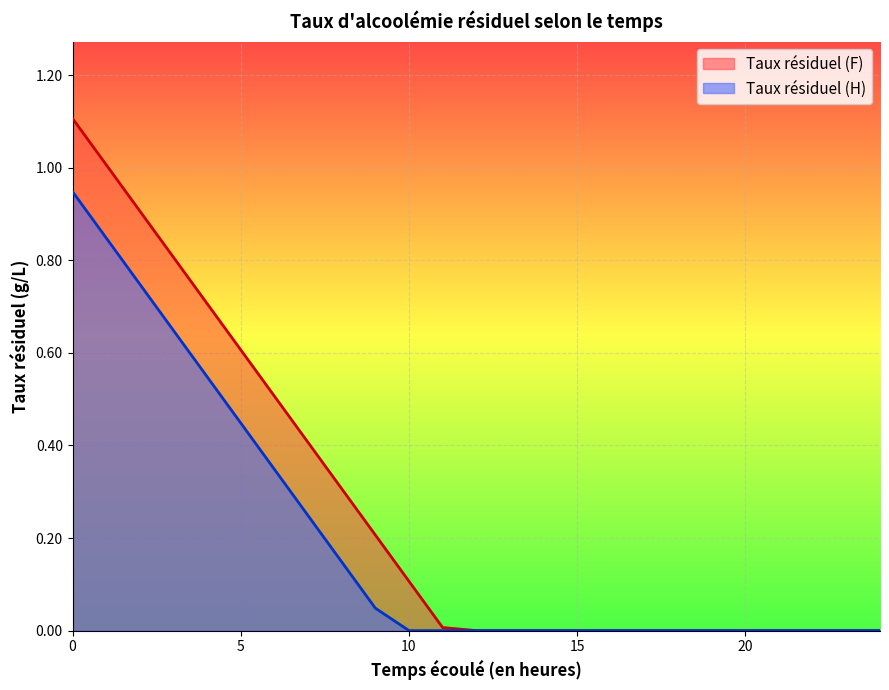

True or false: Taux résiduel (H) and Taux résiduel (F) cross at least once.

False